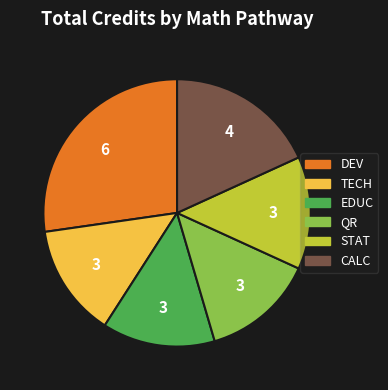

Which slice is the largest?

DEV